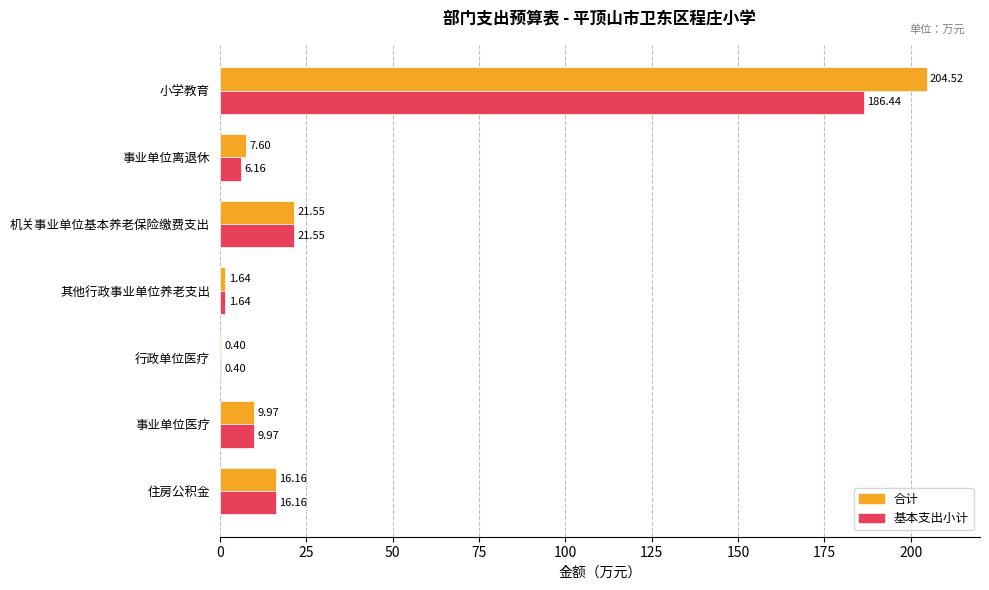

What is the sum of all 基本支出小计 values?

242.3